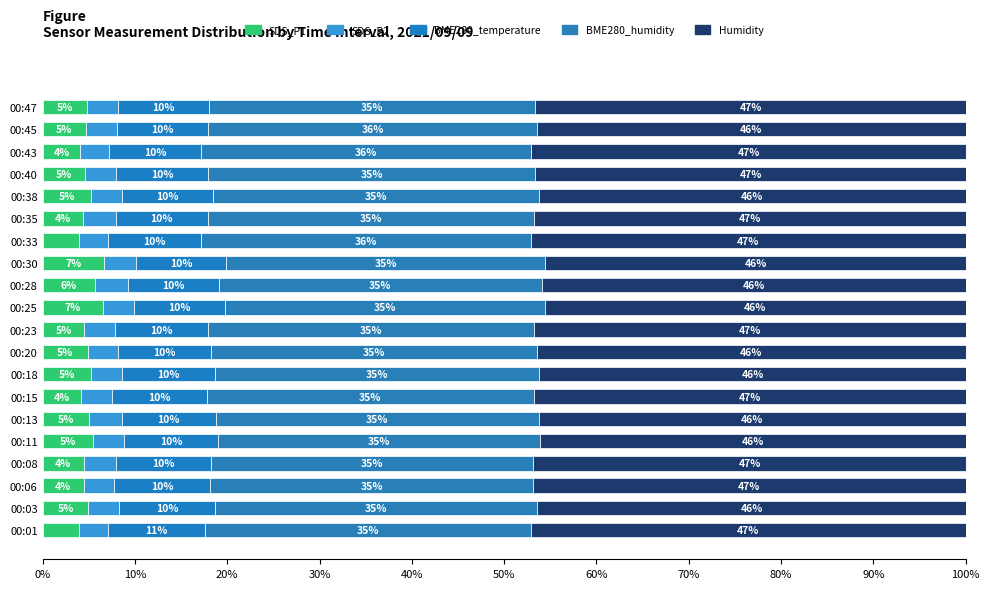

What is the sum of all SDS_P2 values?

67.1